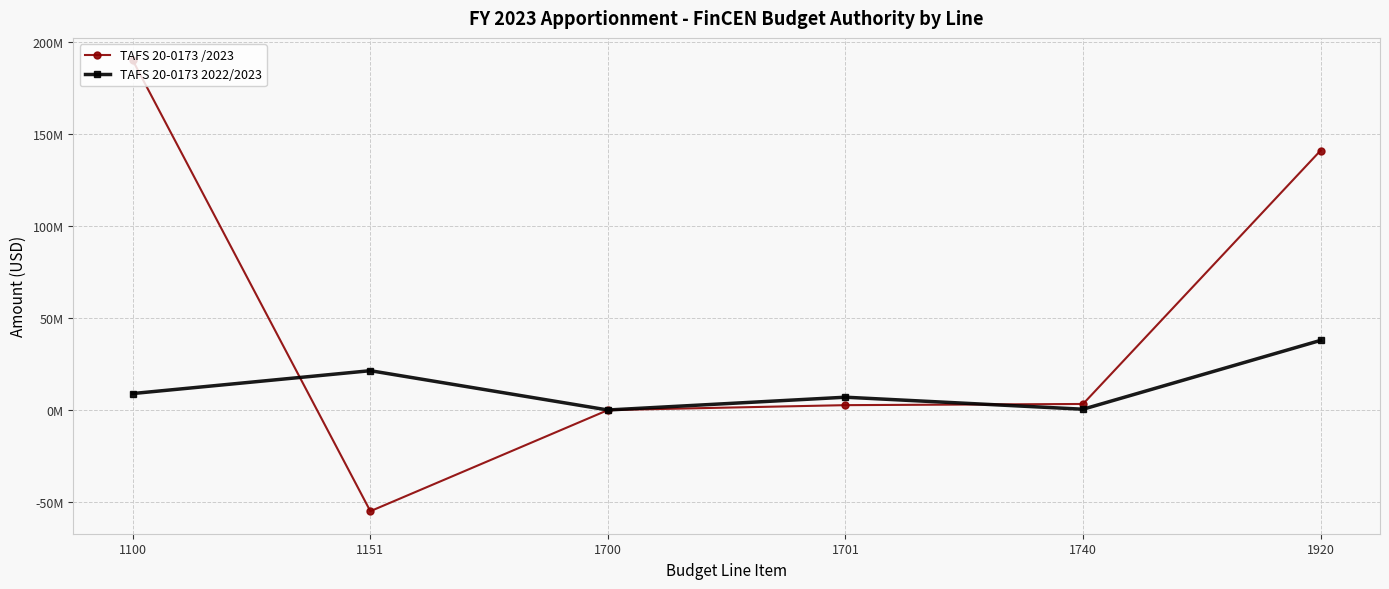

Is it true that TAFS 20-0173 2022/2023 equals 8404178 at 1920?

False